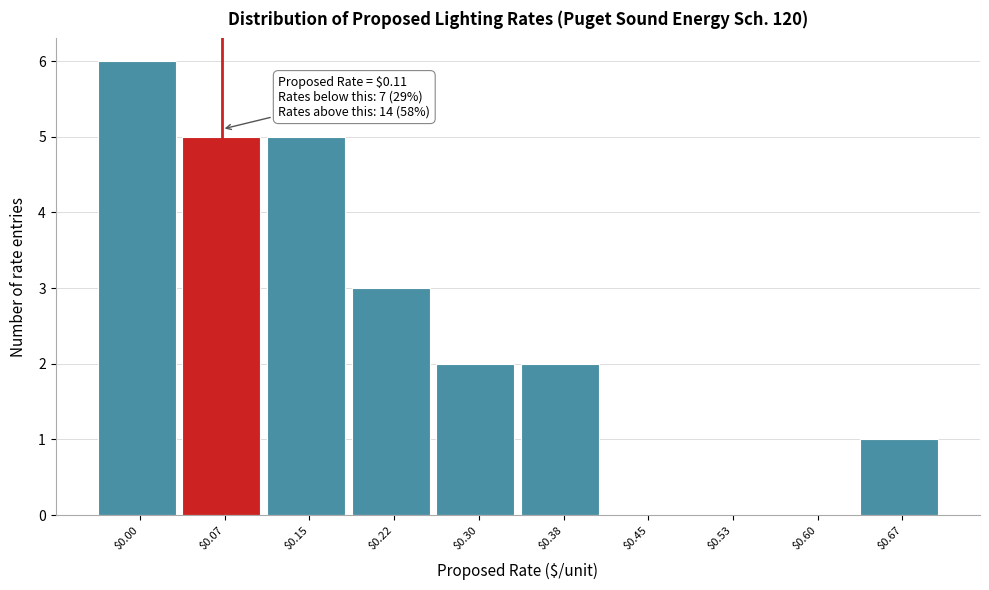

What is the sum of all values?

24